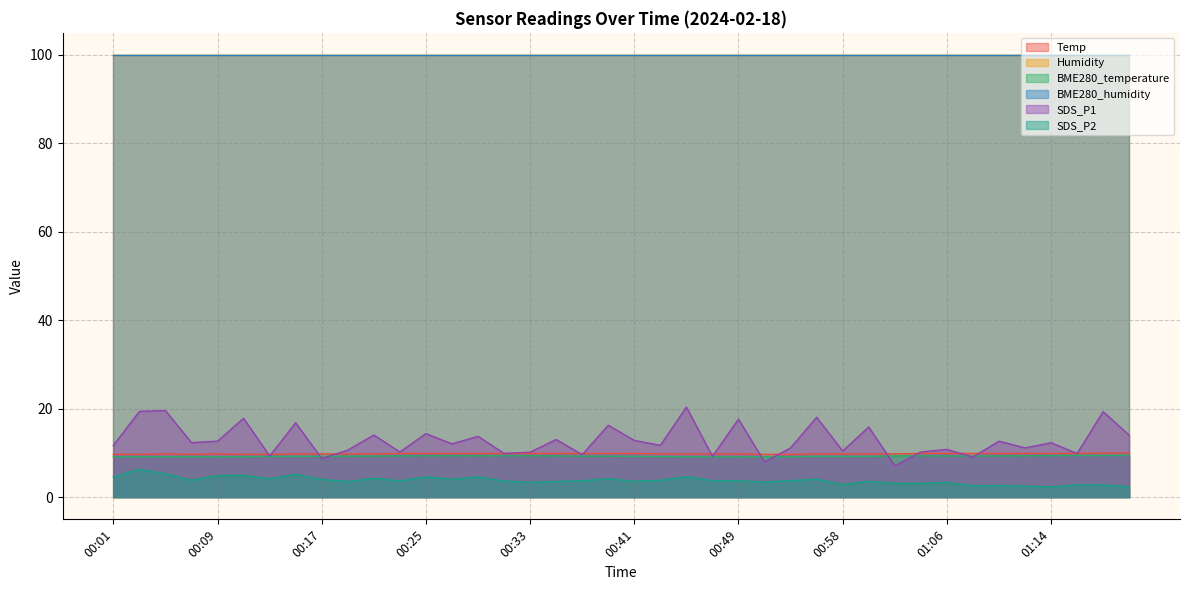

Between which two adjacent categories do Temp and SDS_P1 first intersect?

00:11 and 00:13